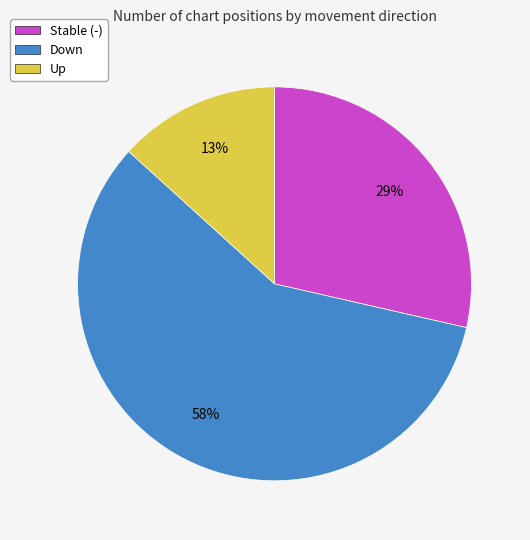

Does any single category account for the majority?

Yes